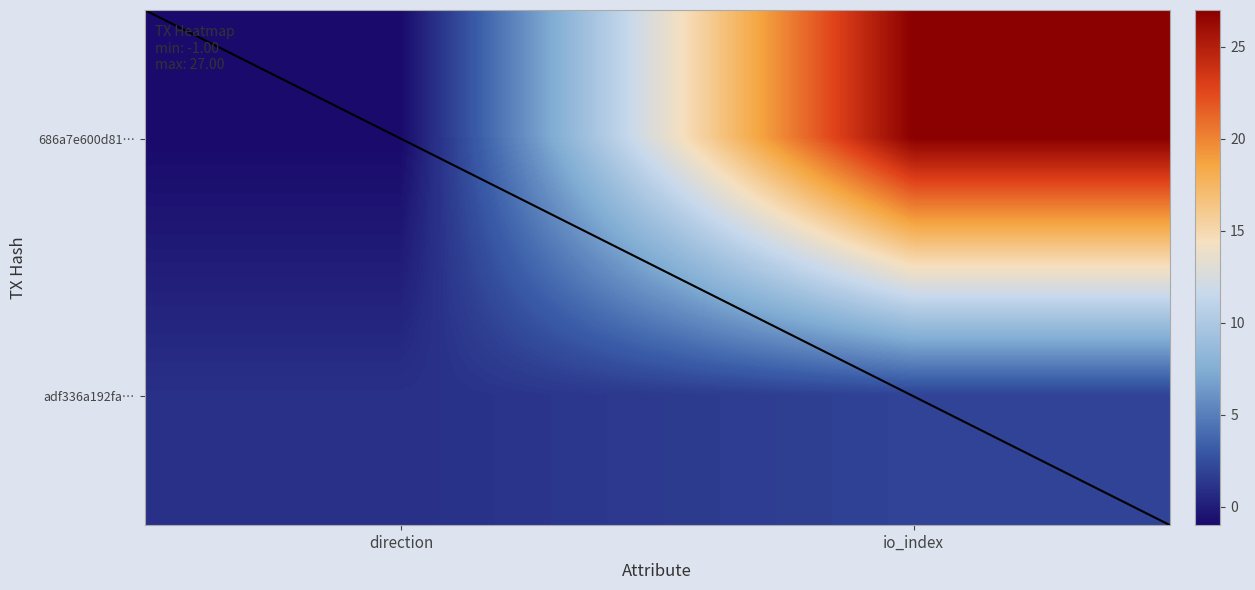

Which has a higher value, 0 or 1?

1